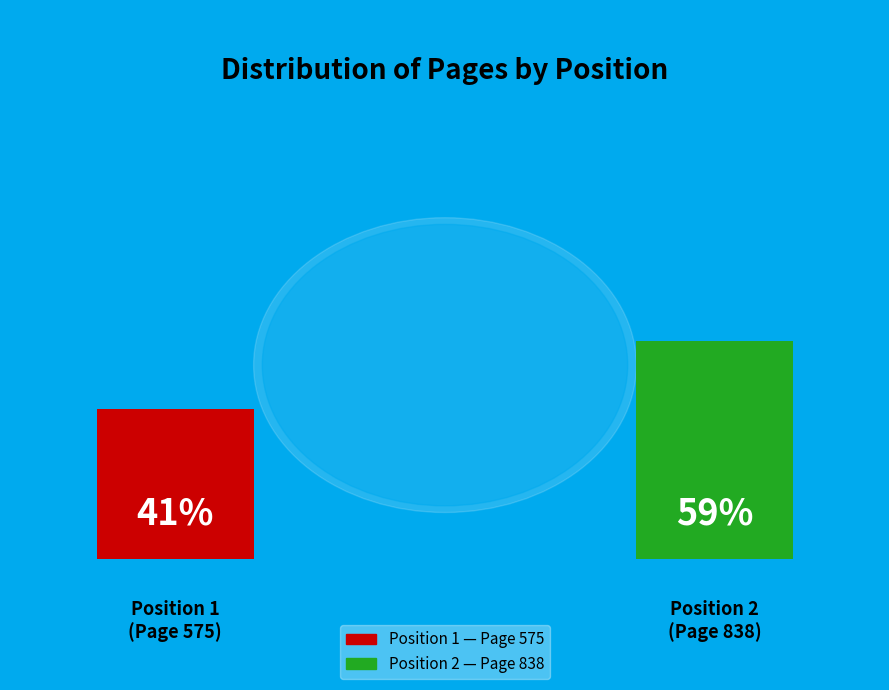

To the nearest percent, what is the difference between the 1 and 2 slice percentages?

19%